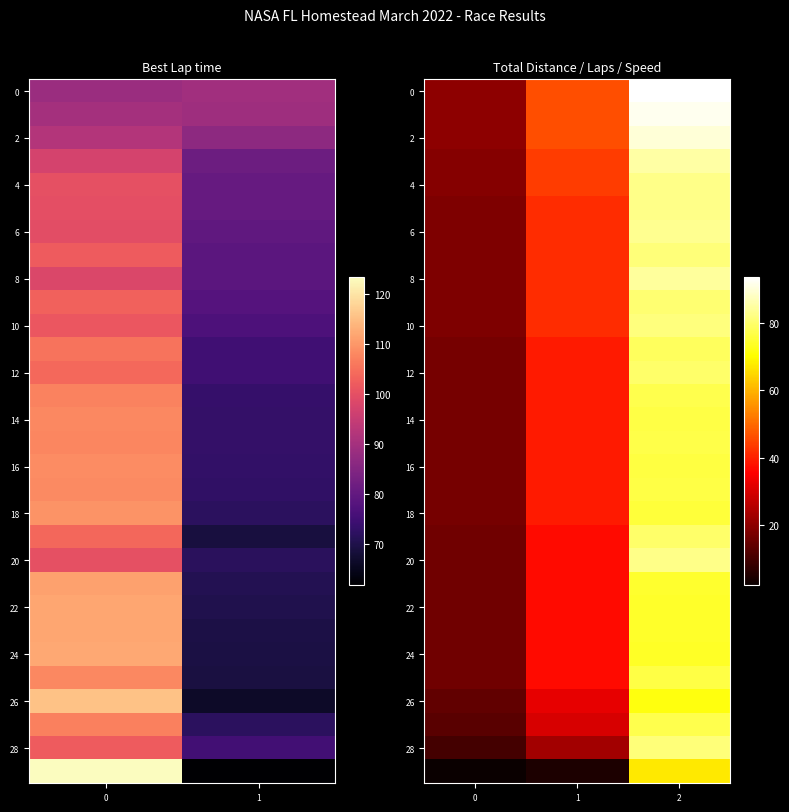

How many values in the 14 series are below 39?

1